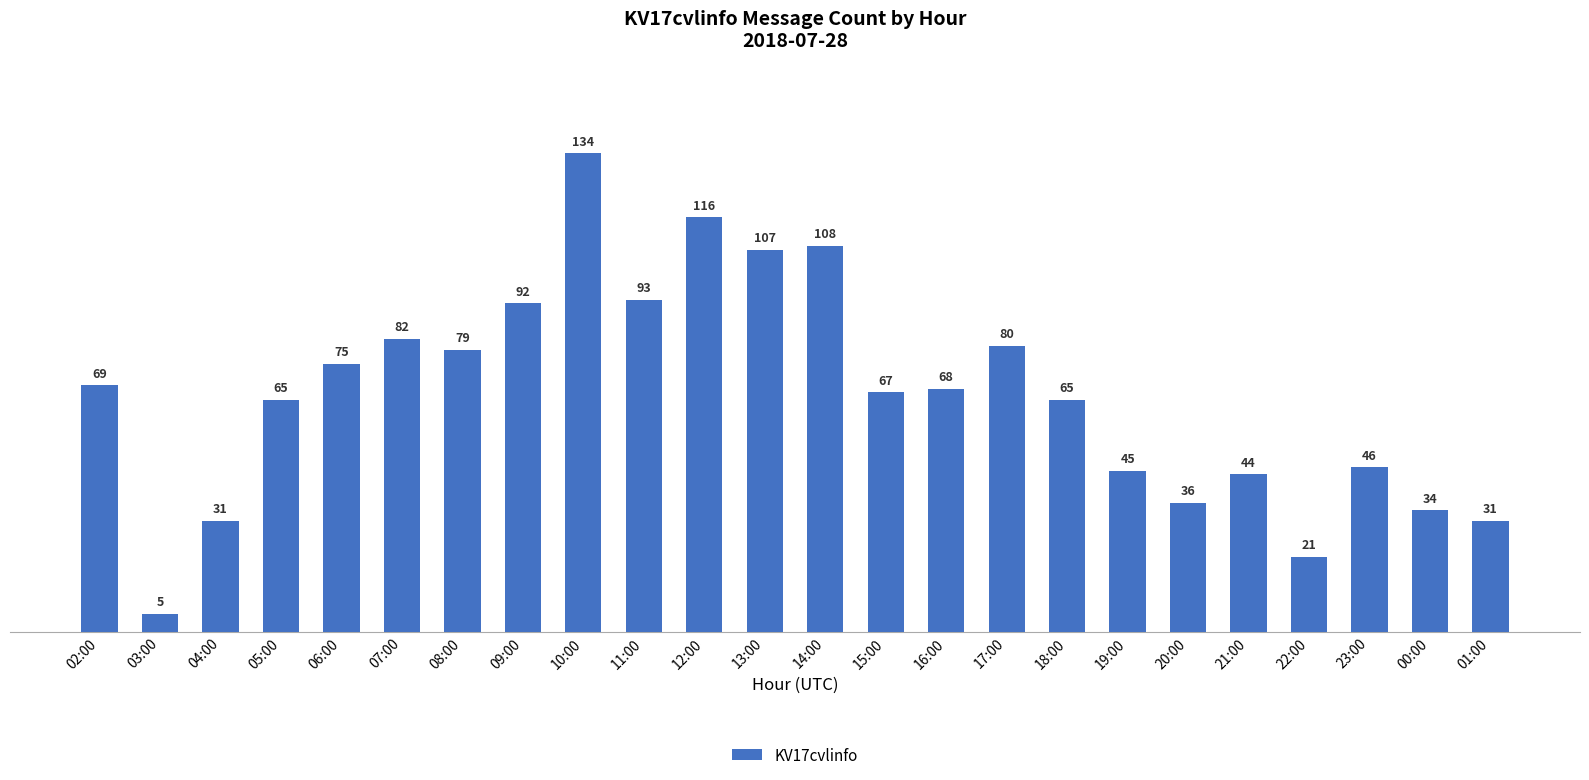

Are the bars horizontal?

No